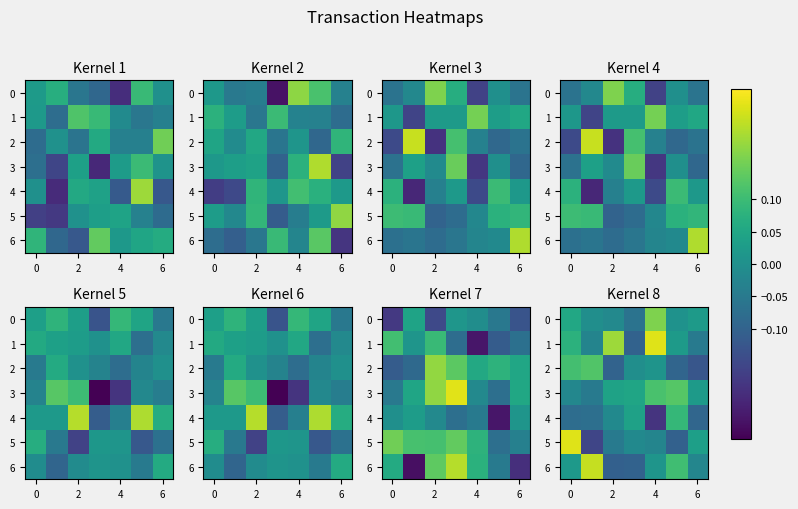

What is the difference between the second highest and second lowest values in the 1 series?

0.2